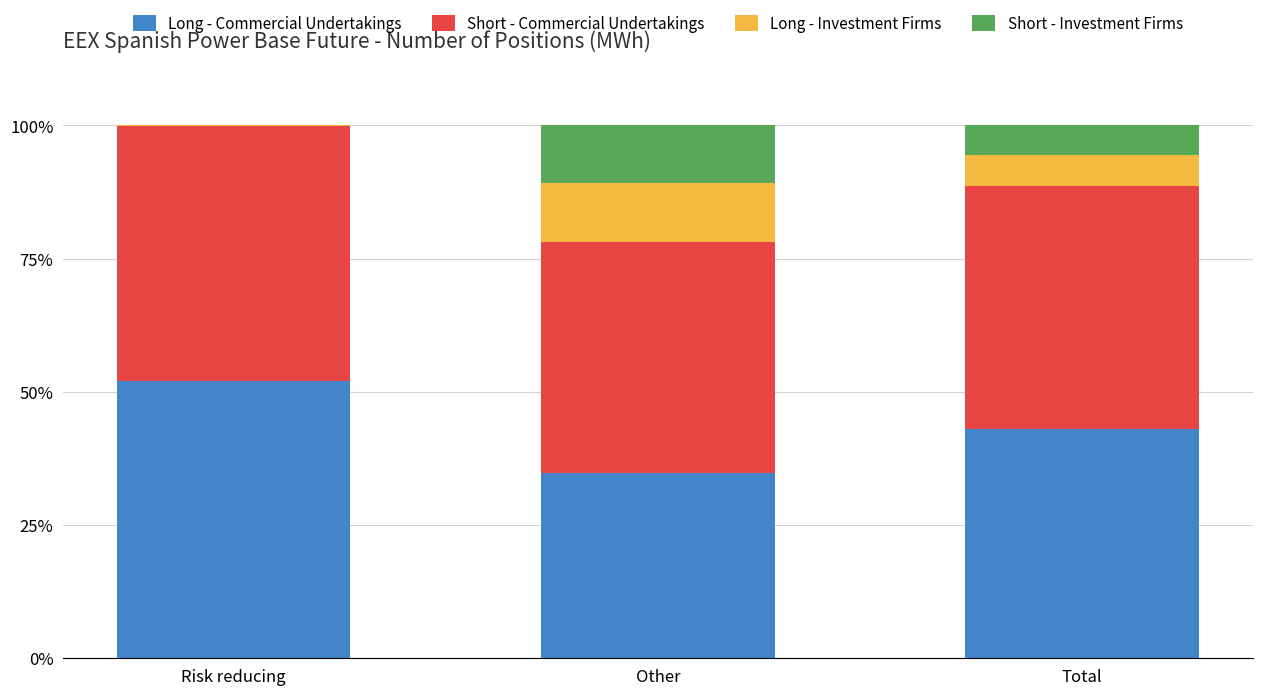

Are the bars horizontal?

No